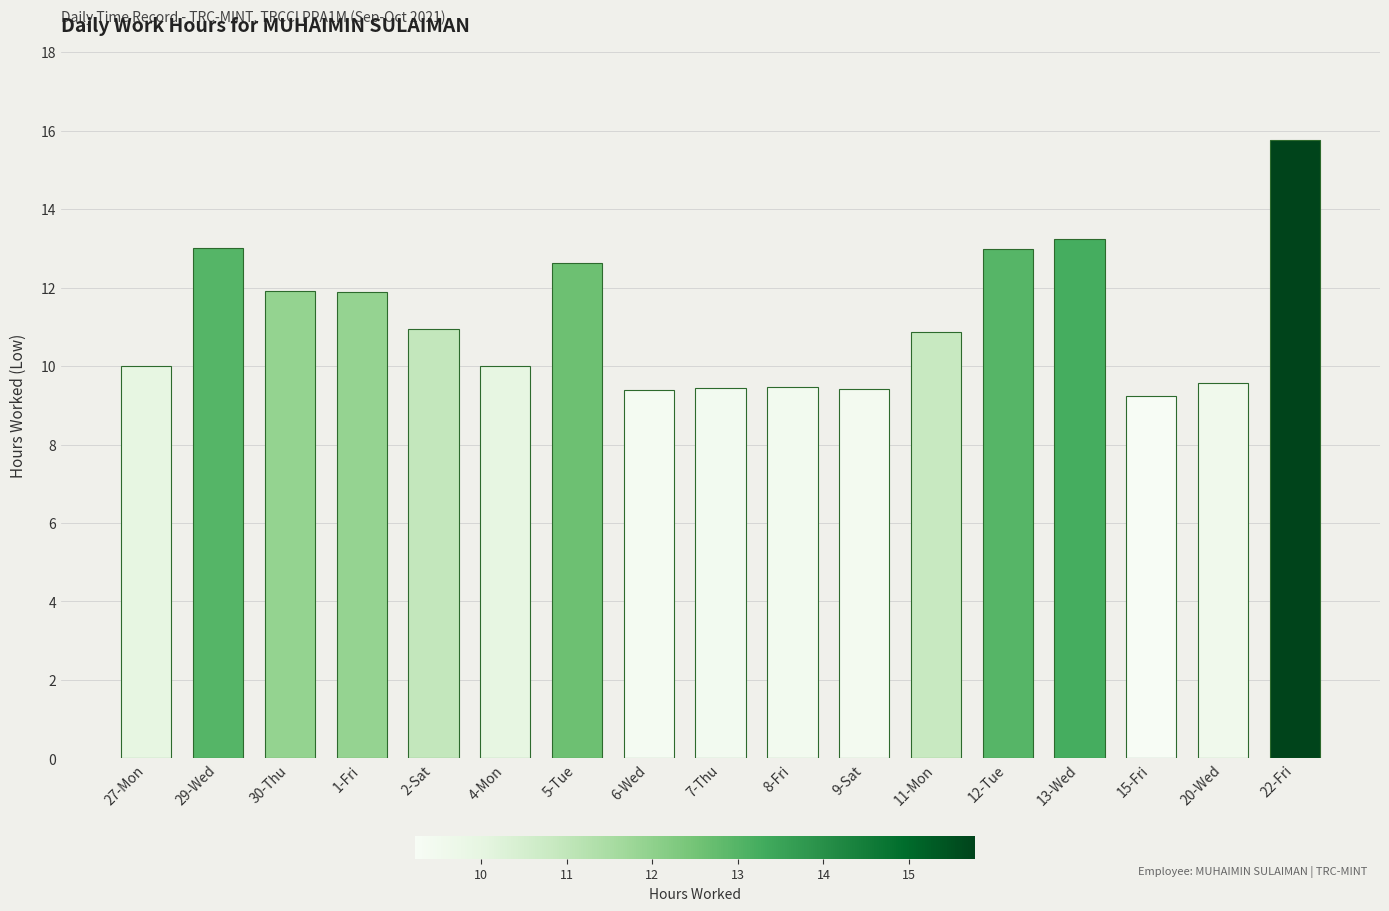

What is the average value?

11.2